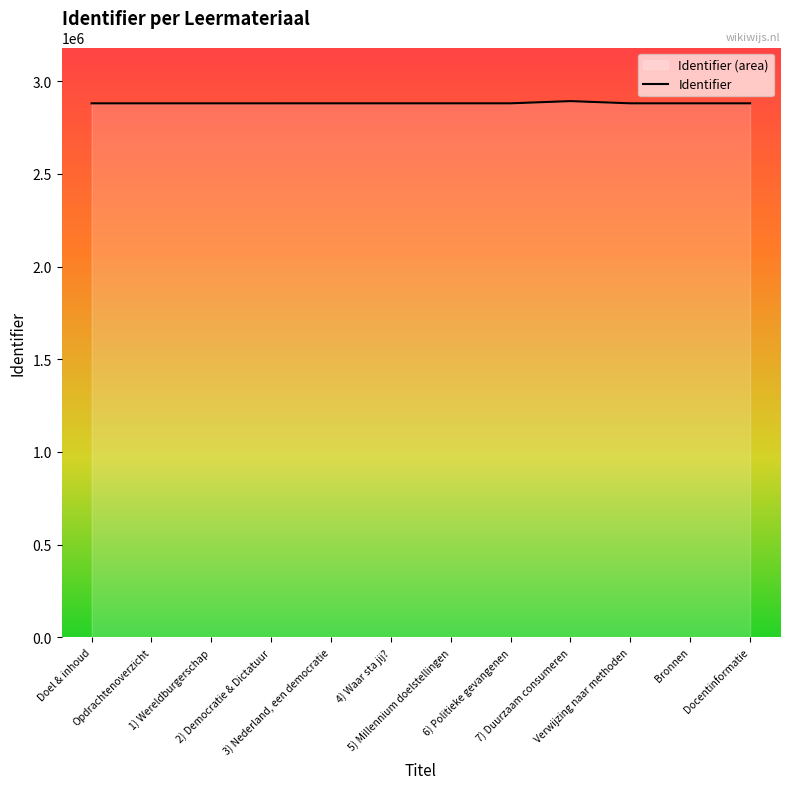

How many lines are shown in the chart?

1